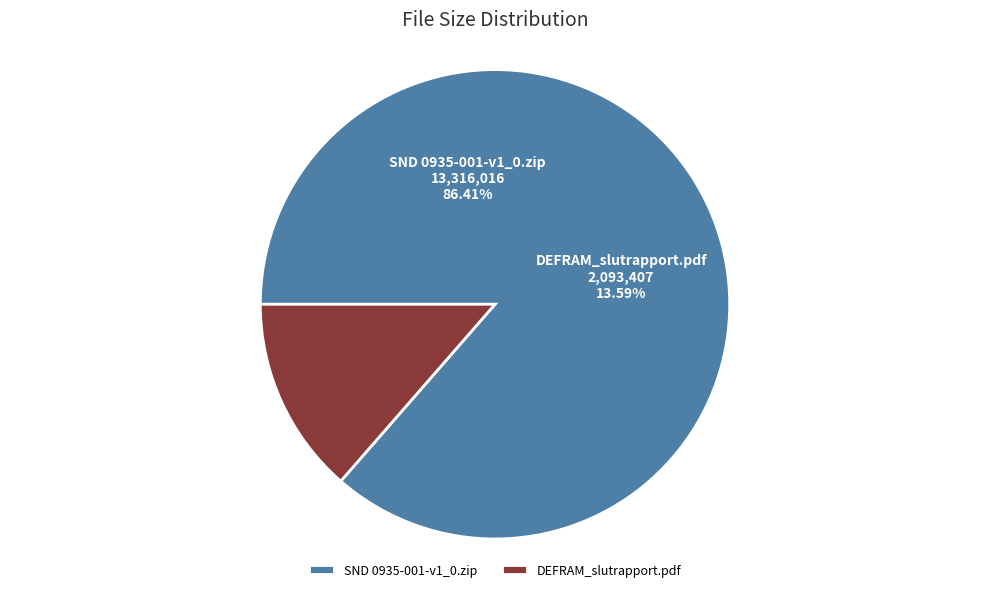

Count the number of slices in the pie.

2